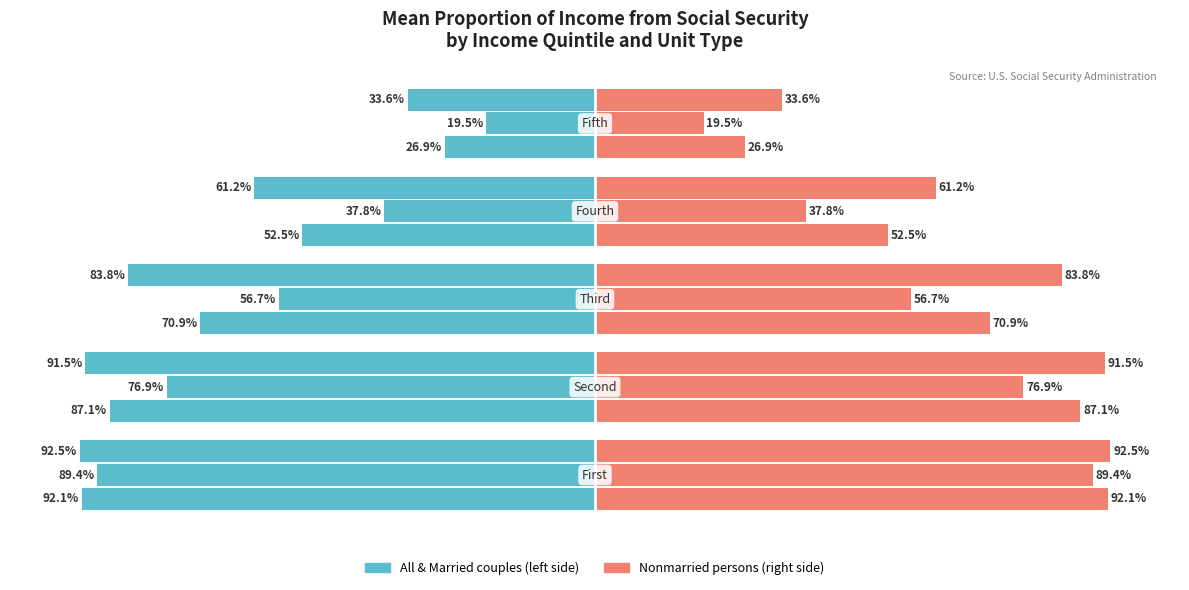

How many groups of bars are there?

5